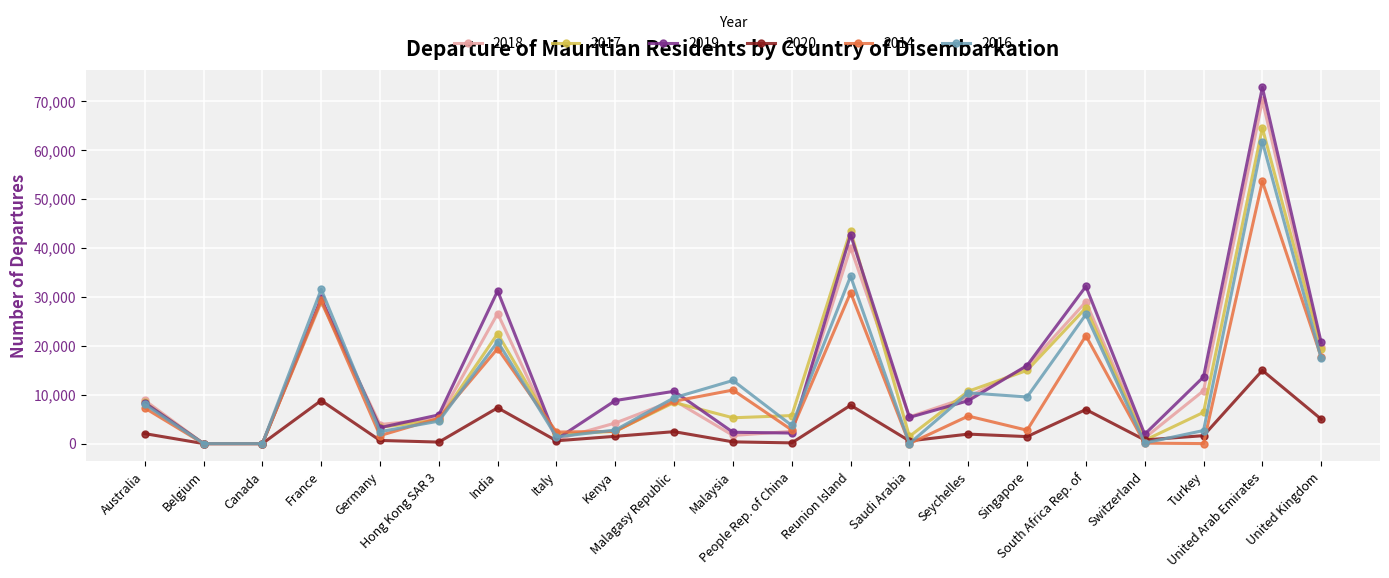

How many values in the 2020 series are below 1491?

10